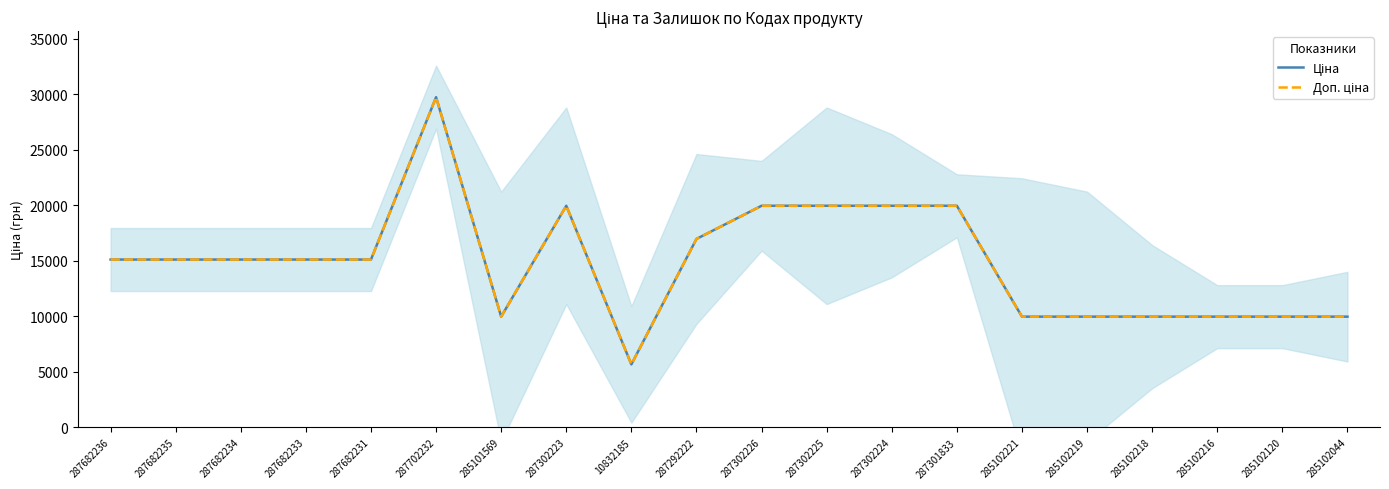

The Доп. ціна series shows 13801.1 at 285102219. True or false?

False